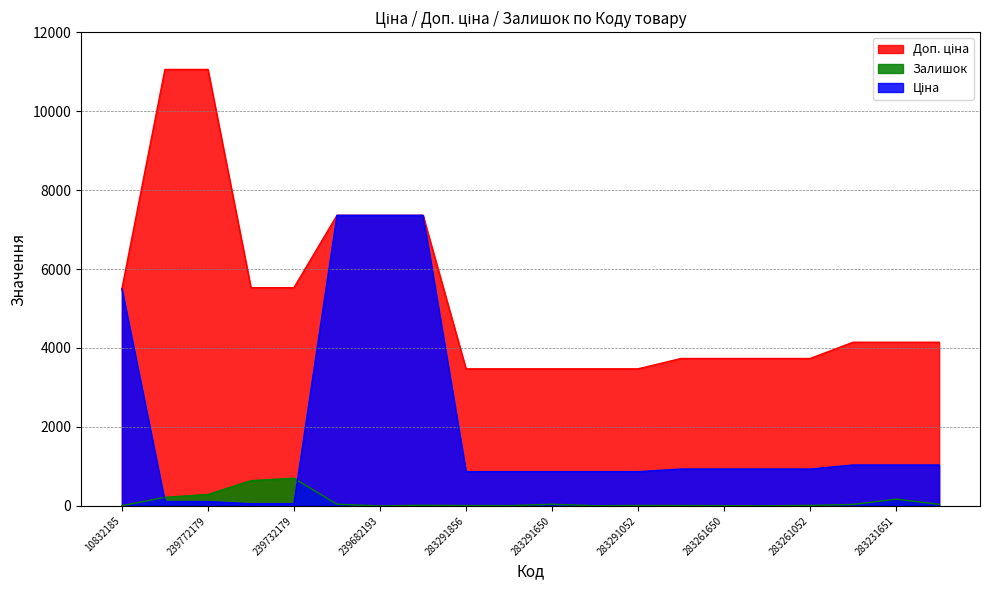

Which series has the widest spread of values?

Доп. ціна